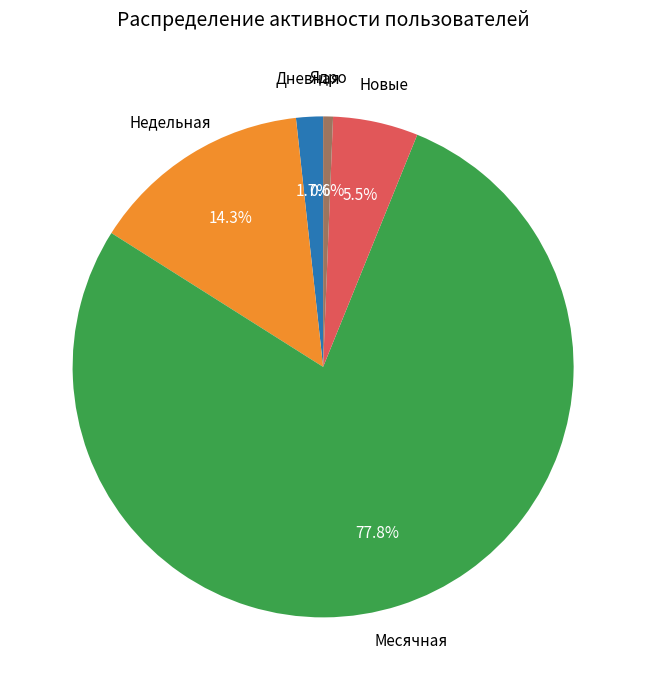

Is there any slice that represents more than half of the pie?

Yes